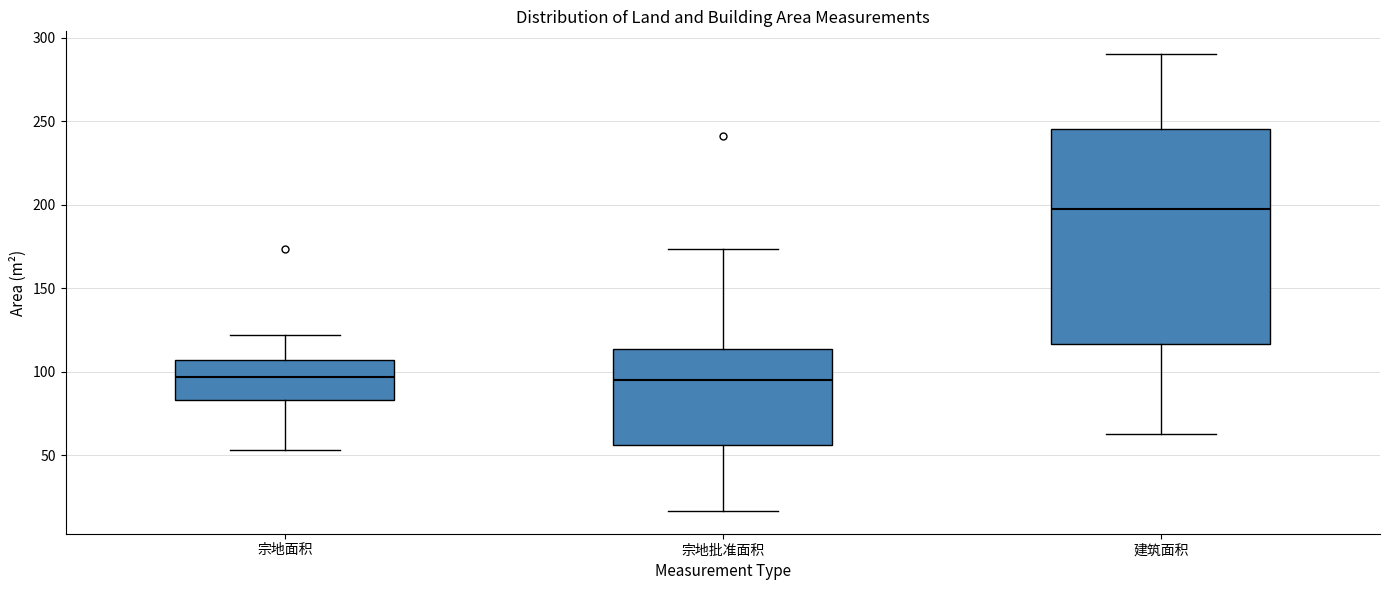

Reading left to right, transcribe this box plot: for each box, give where its median line is, the range the box spans, and where its two whiskers end, as read against the y-axis. The values are not printed on the chart, so give them approximately, as read against the axis.

宗地面积: median 95, box 85 to 105, whiskers 55 to 120
宗地批准面积: median 95, box 55 to 115, whiskers 15 to 175
建筑面积: median 195, box 115 to 245, whiskers 65 to 290